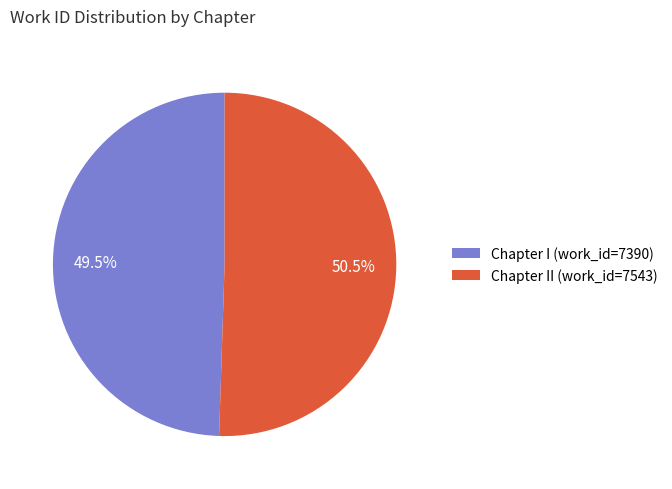

Which has a higher value, Chapter II (work_id=7543) or Chapter I (work_id=7390)?

Chapter II (work_id=7543)